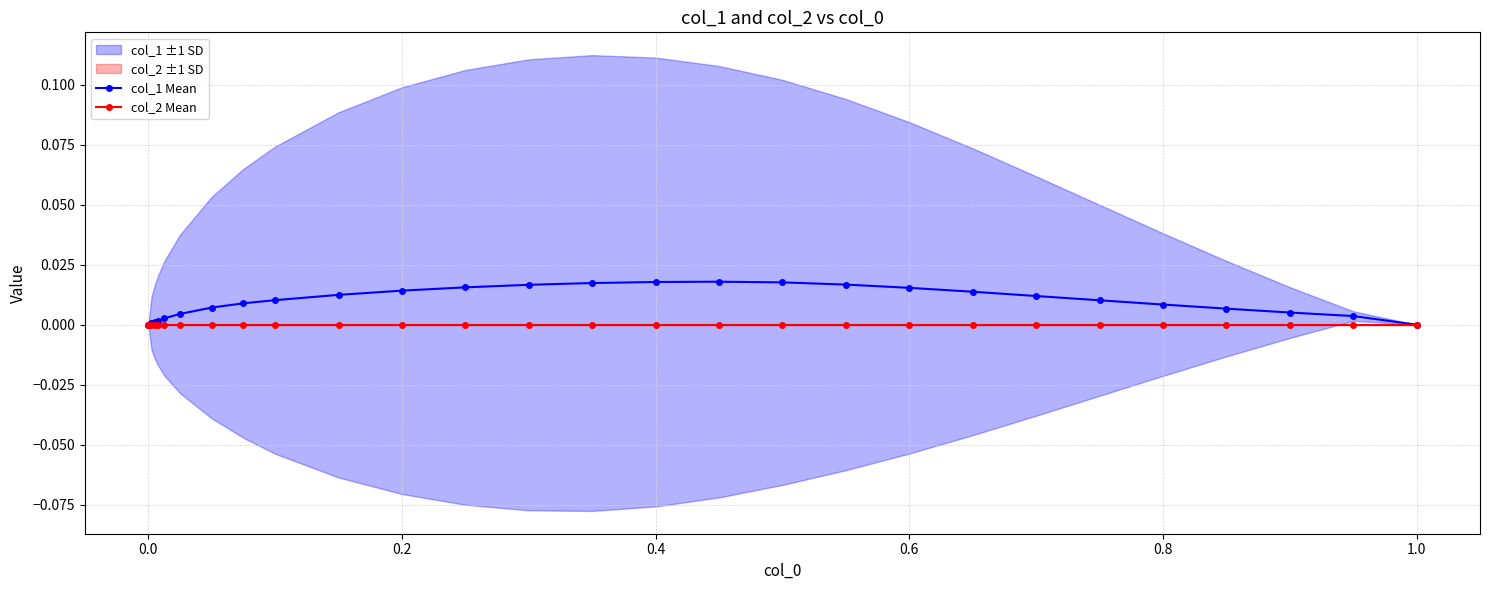

Is it true that col_2 Mean equals 0.0 at 0.6?

True